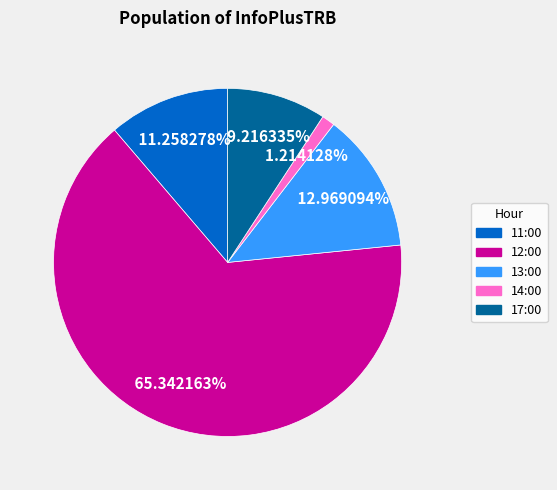

To the nearest percent, what is the difference between the largest and smallest slice percentages?

64%